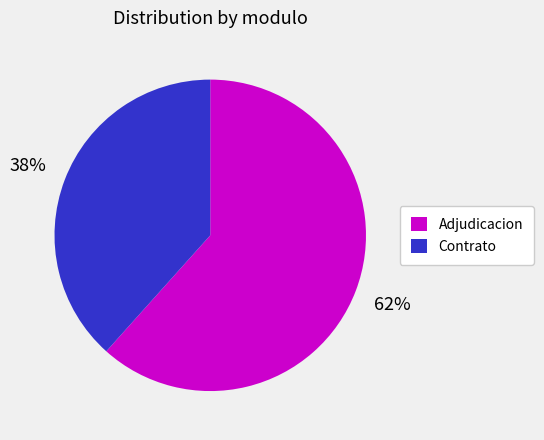

What is the ratio of the value at Contrato to the value at Adjudicacion?

0.6